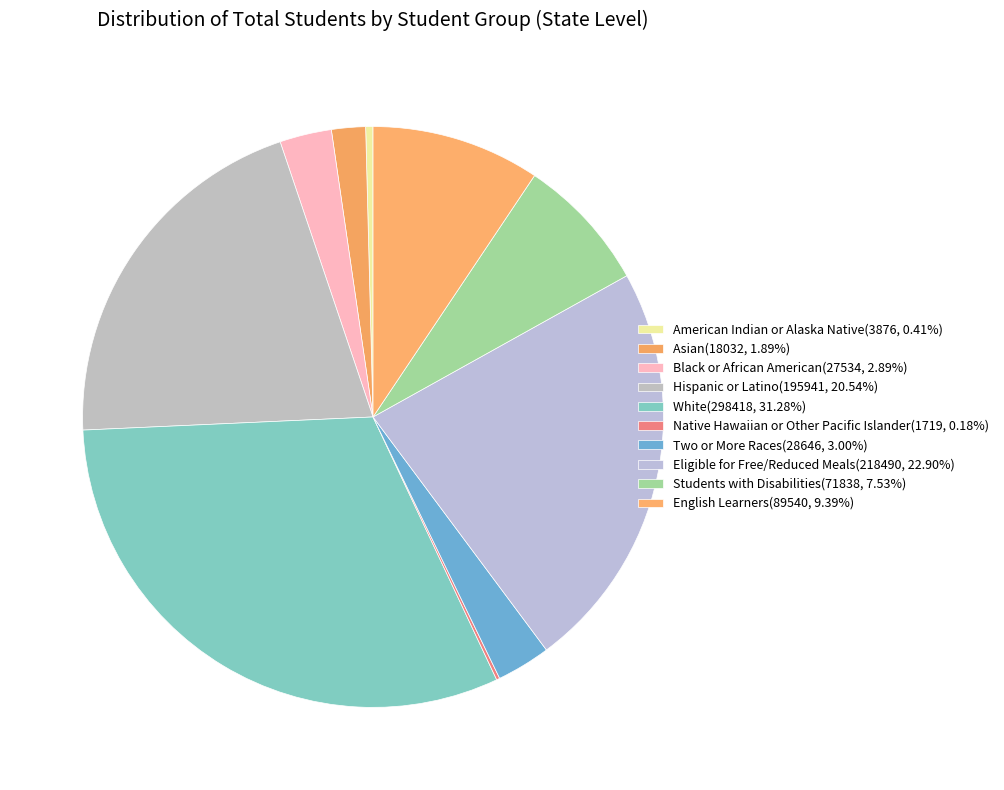

Is it true that Two or More Races is 3% of the pie?

True